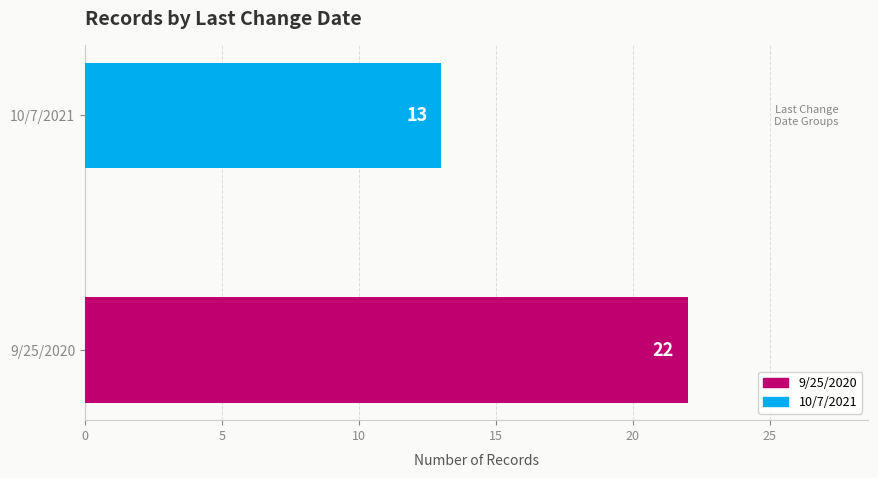

What is the sum of all values?

35